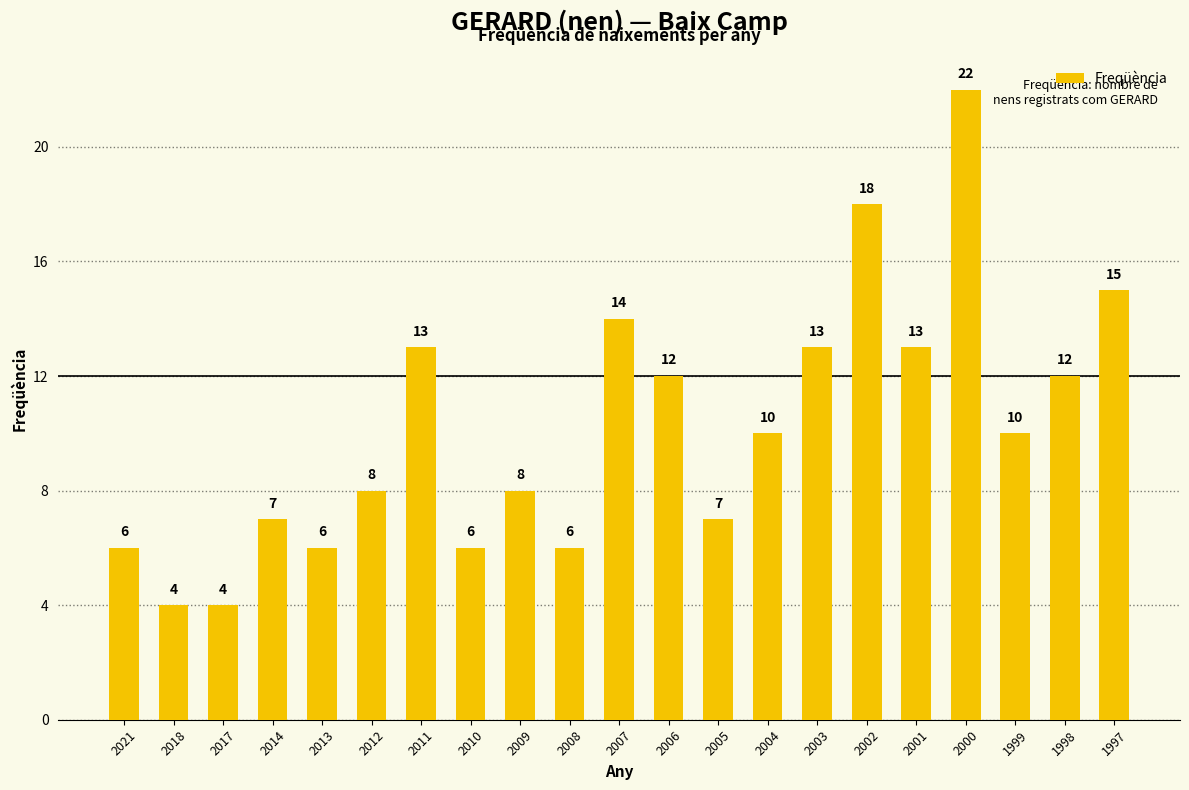

At which label does the data first exceed 10?

2011